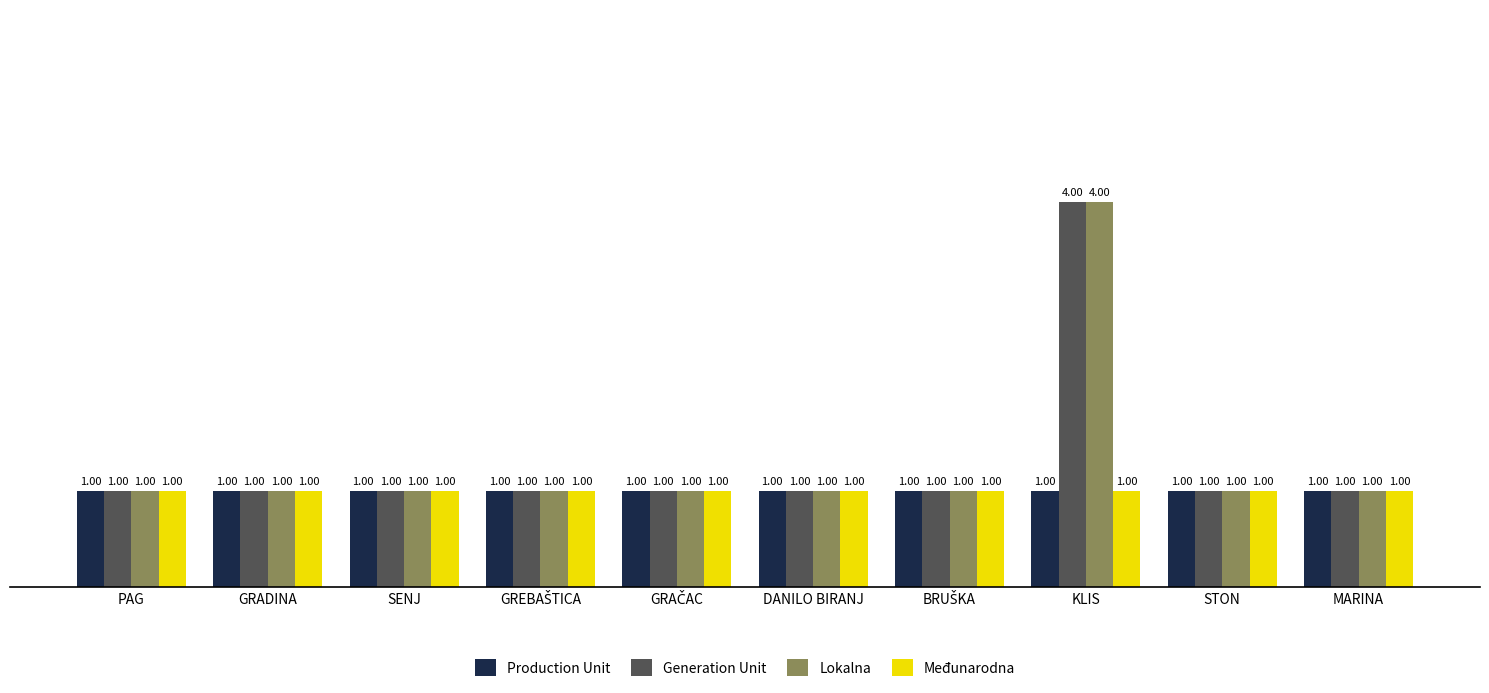

How many categories are shown in the chart?

10